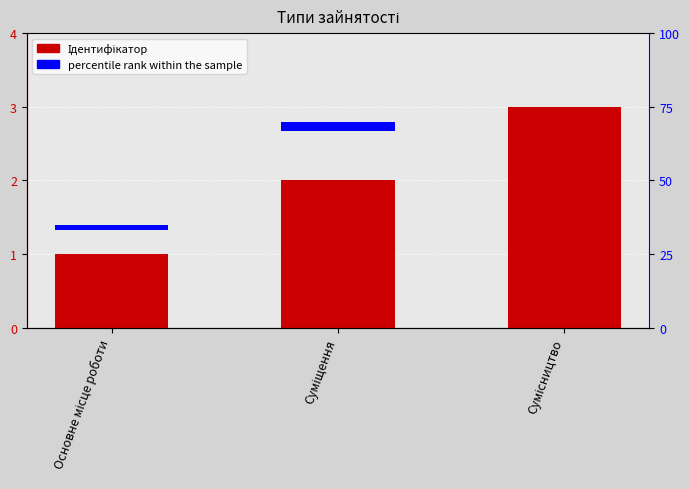

What value does the data have at Сумісництво?

3